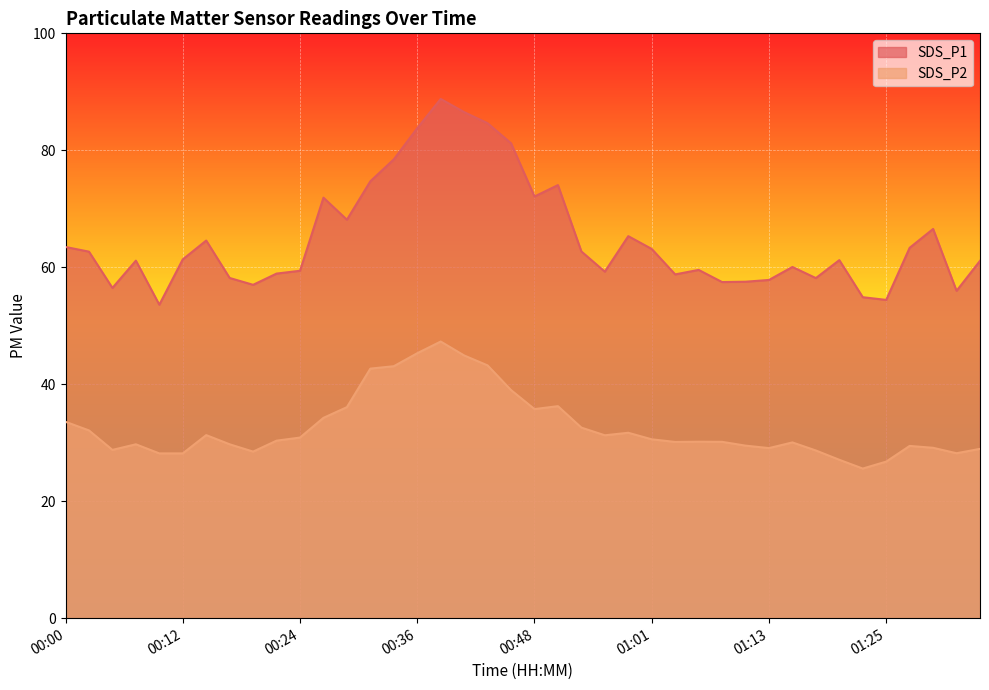

At which category does SDS_P2 reach its first local valley?

00:05